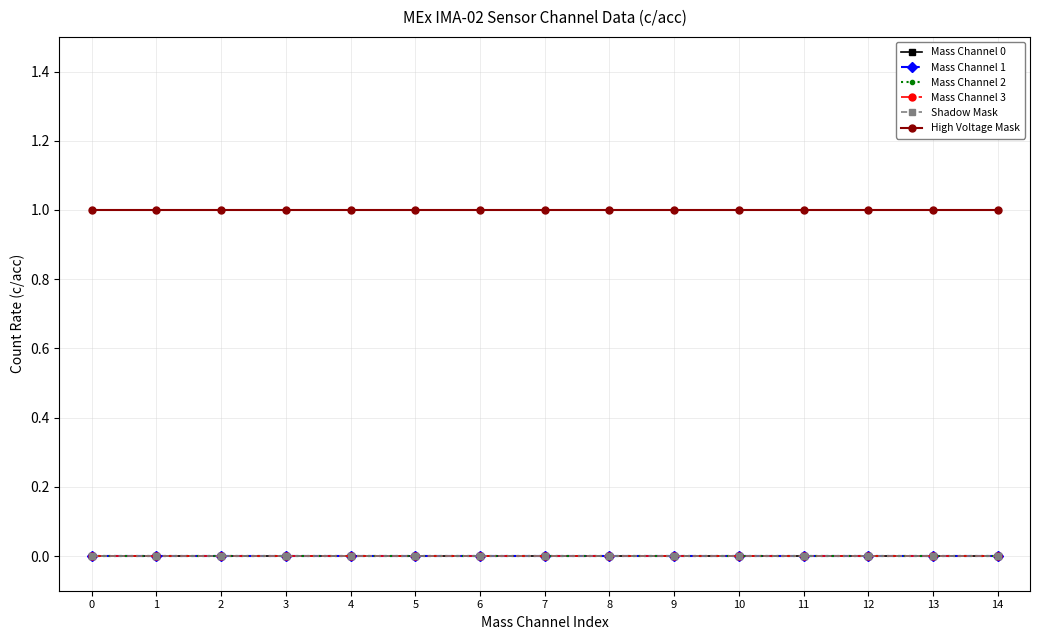

Is this an area chart (filled region under the line)?

No